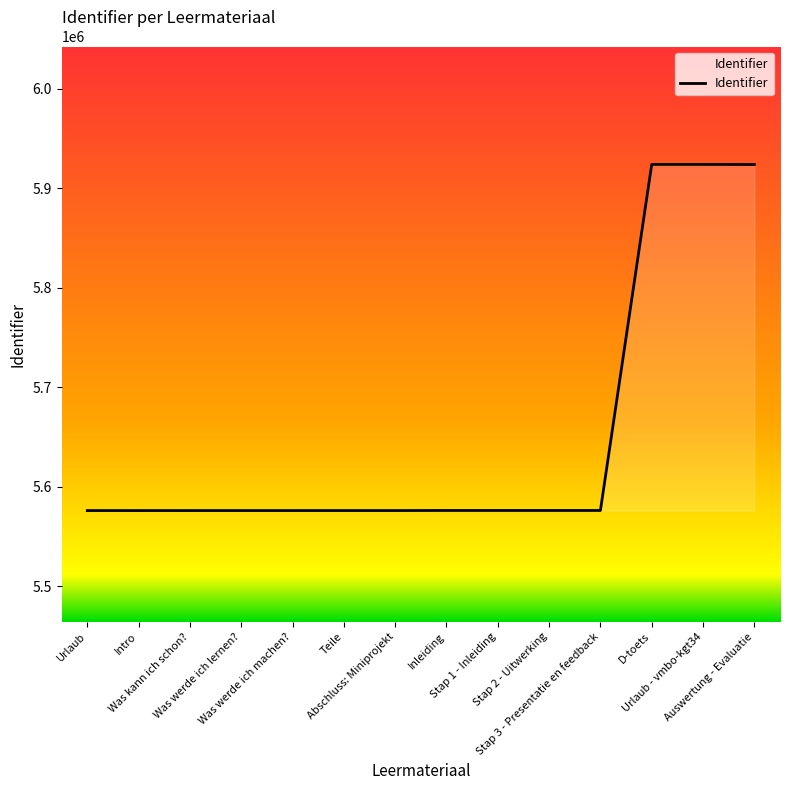

What is the smallest value displayed?

5576102